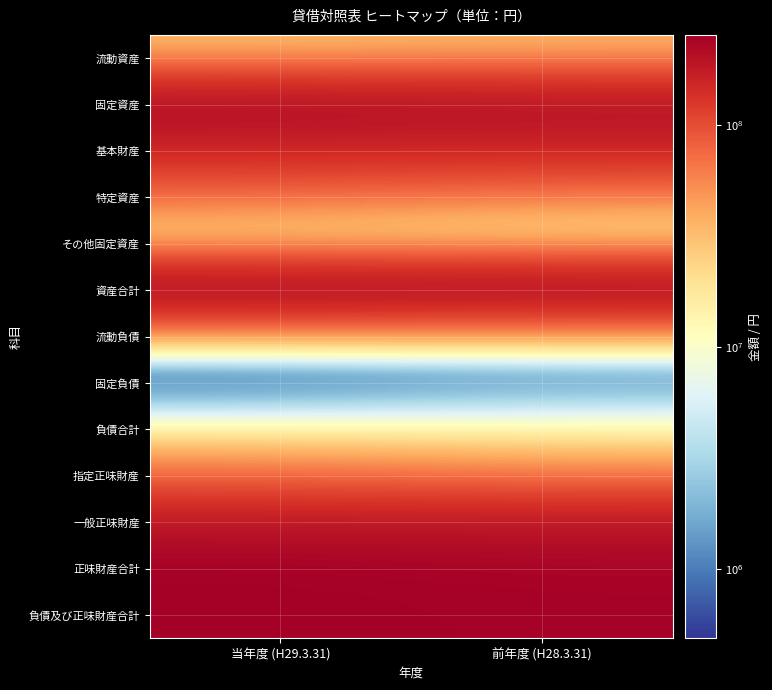

Which category has the lowest value across all series?

前年度 (H28.3.31)